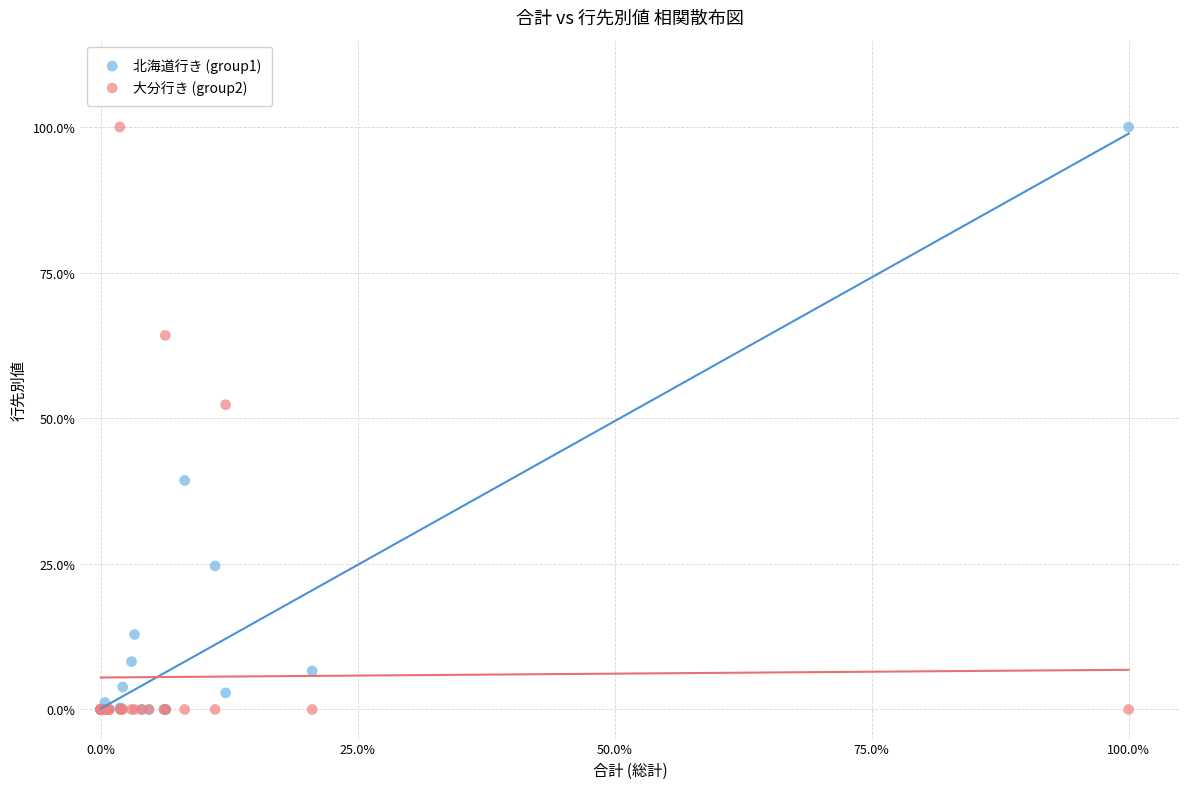

Across all series, what Y value is closest to 50?

52.3